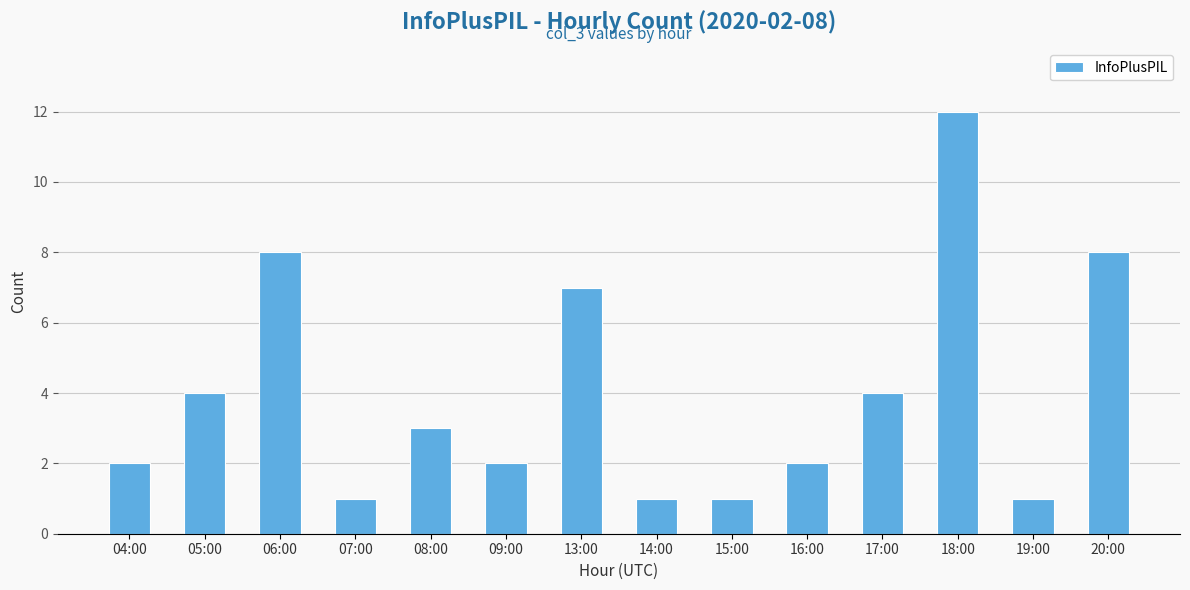

Count the number of categories in the chart.

14